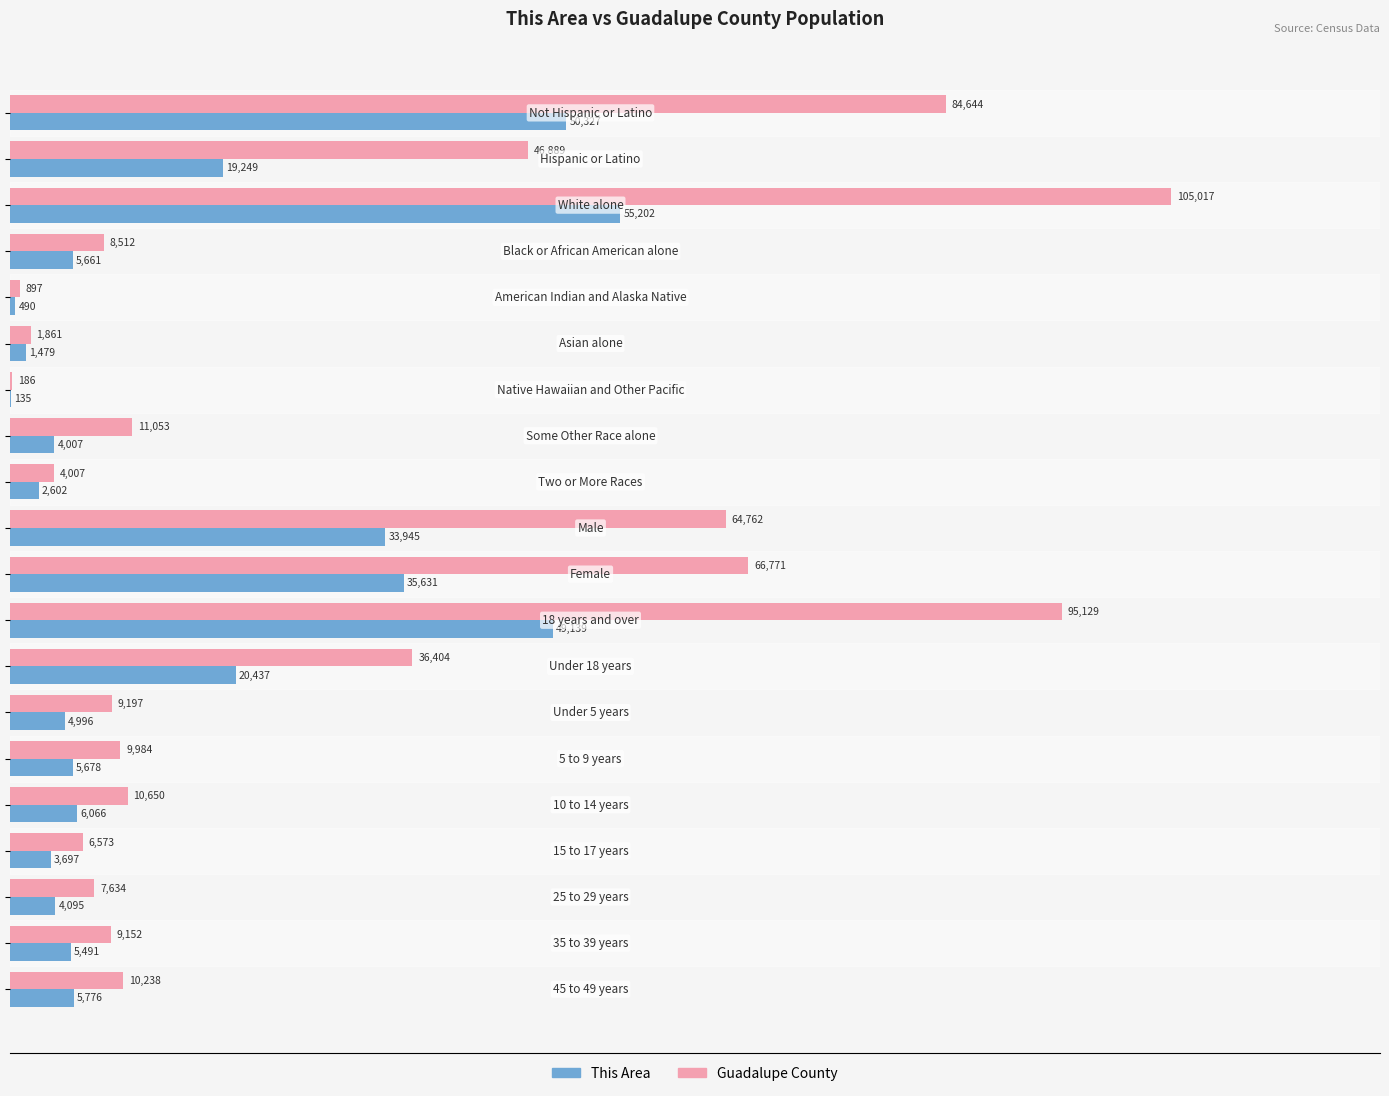

What is the sum of all This Area values?

314103